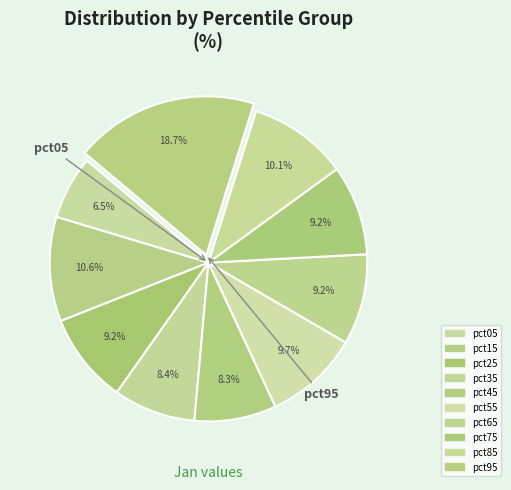

True or false: pct45 accounts for 8% of the total.

True